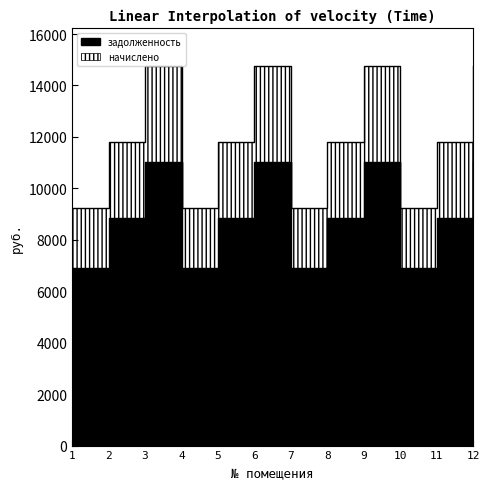

Which category has the highest value across all series?

3